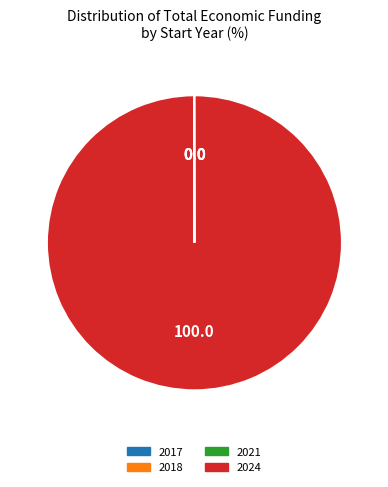

Is 2024 the majority of the pie?

Yes